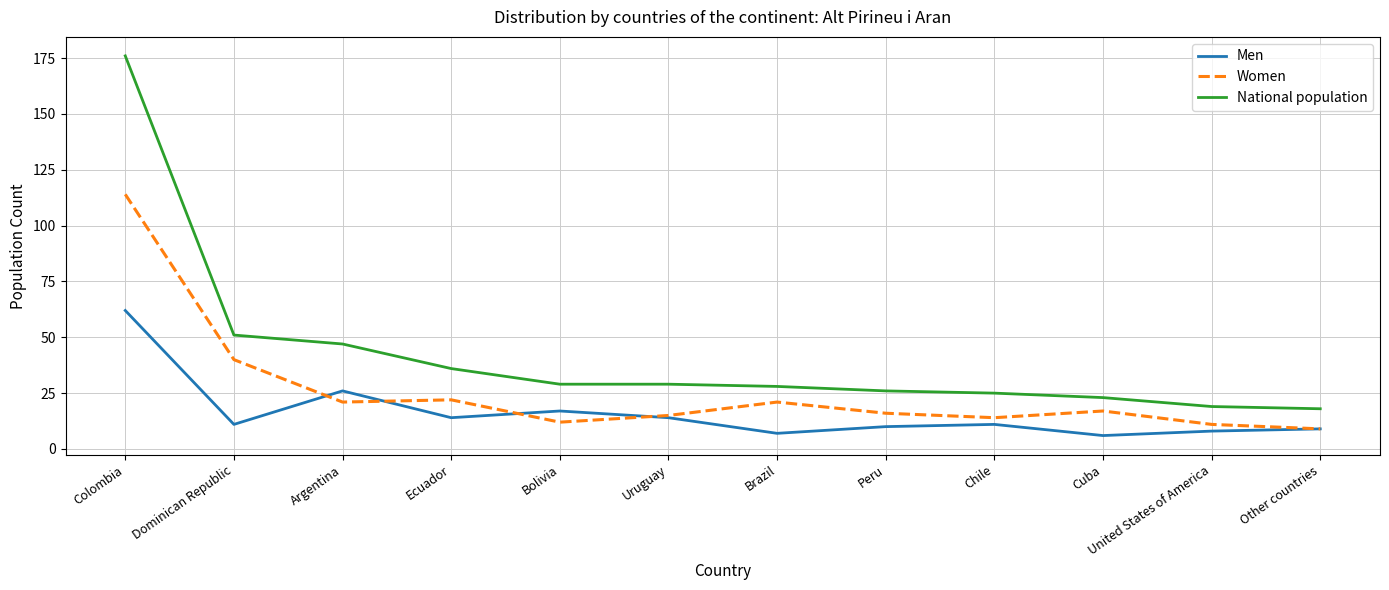

At which label does Men first exceed 11?

Colombia